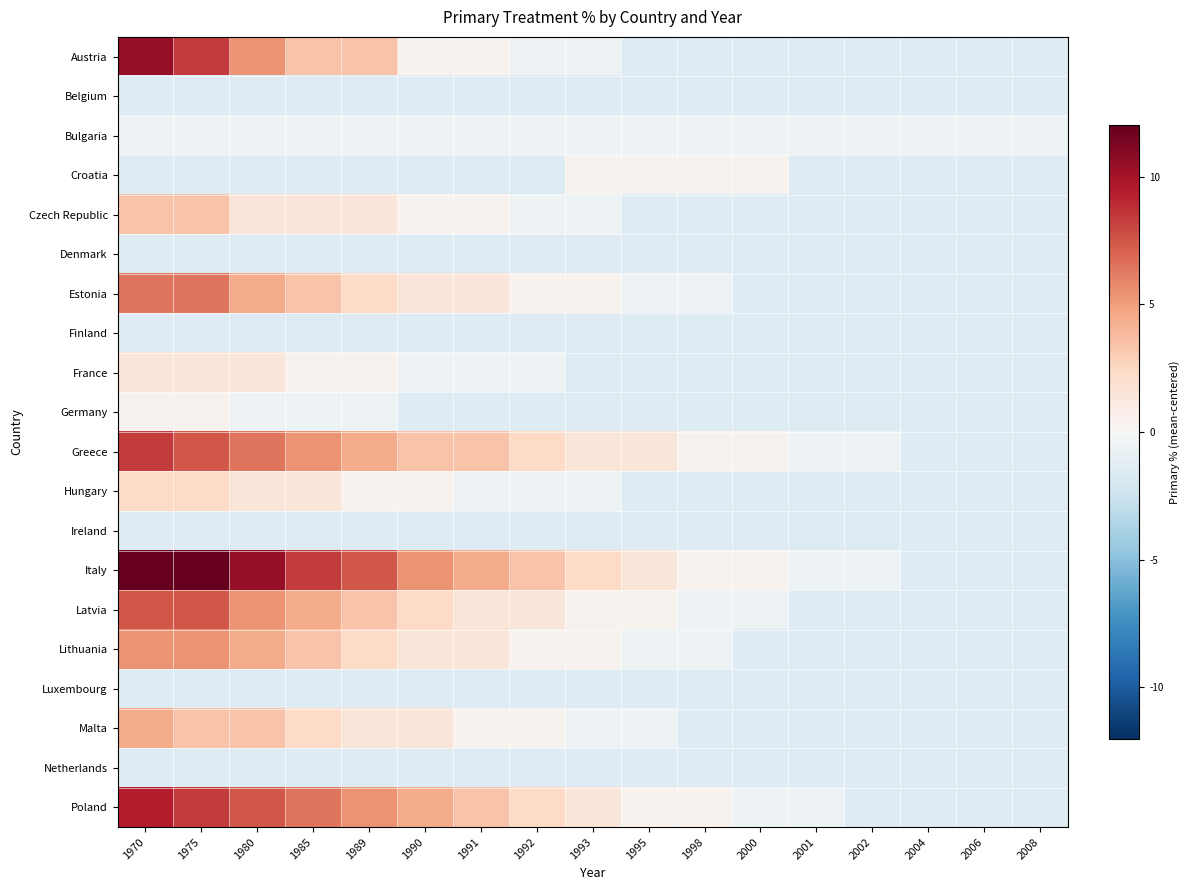

How many distinct data groups are displayed?

20